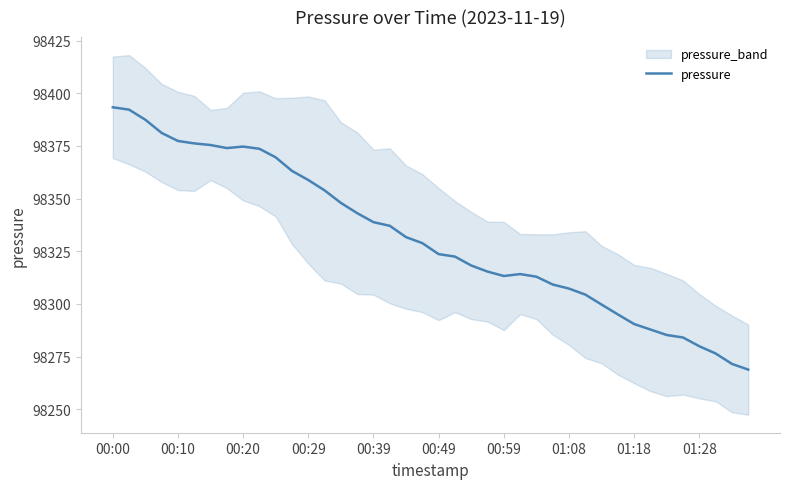

The value at 33 is 45175.1. True or false?

False